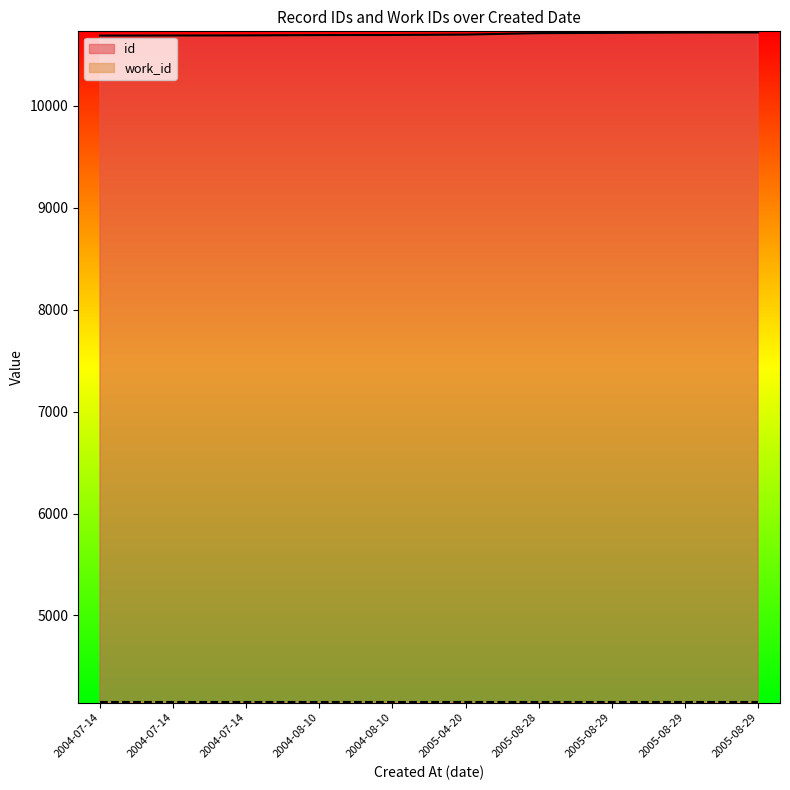

What is the sum of the values at 2005-08-28 and 2005-04-20?

21410